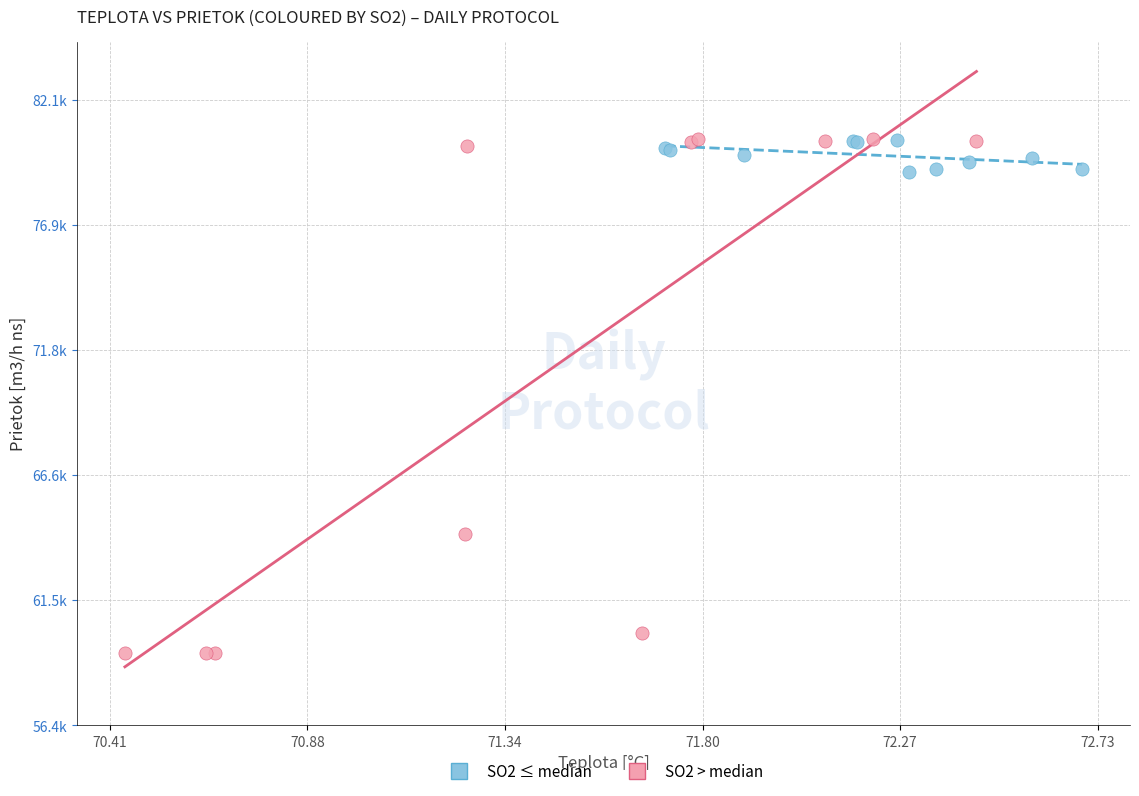

Which series has the largest Y range (max minus min)?

SO2 > median